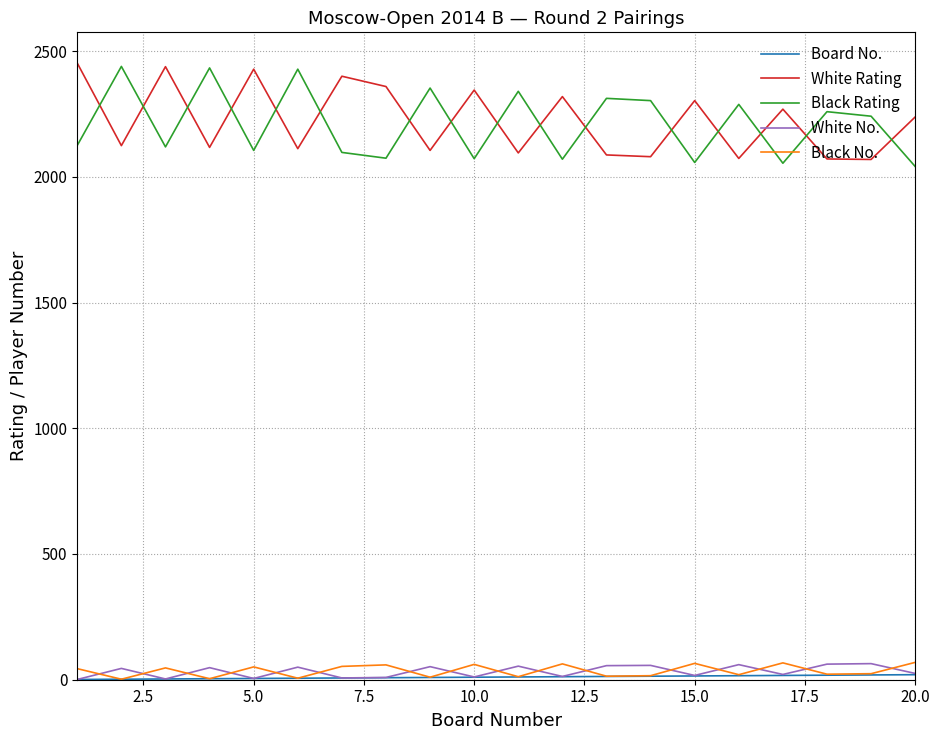

What is the highest value of the White No. series?

64